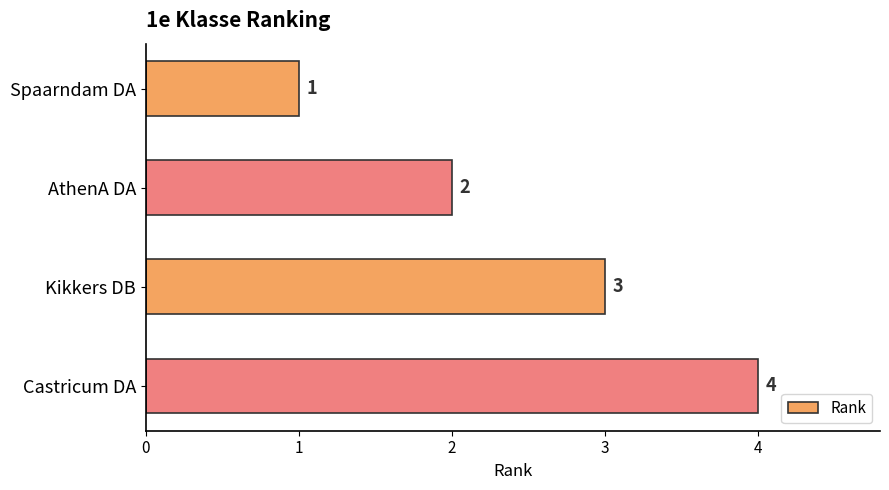

Are the bars horizontal?

Yes